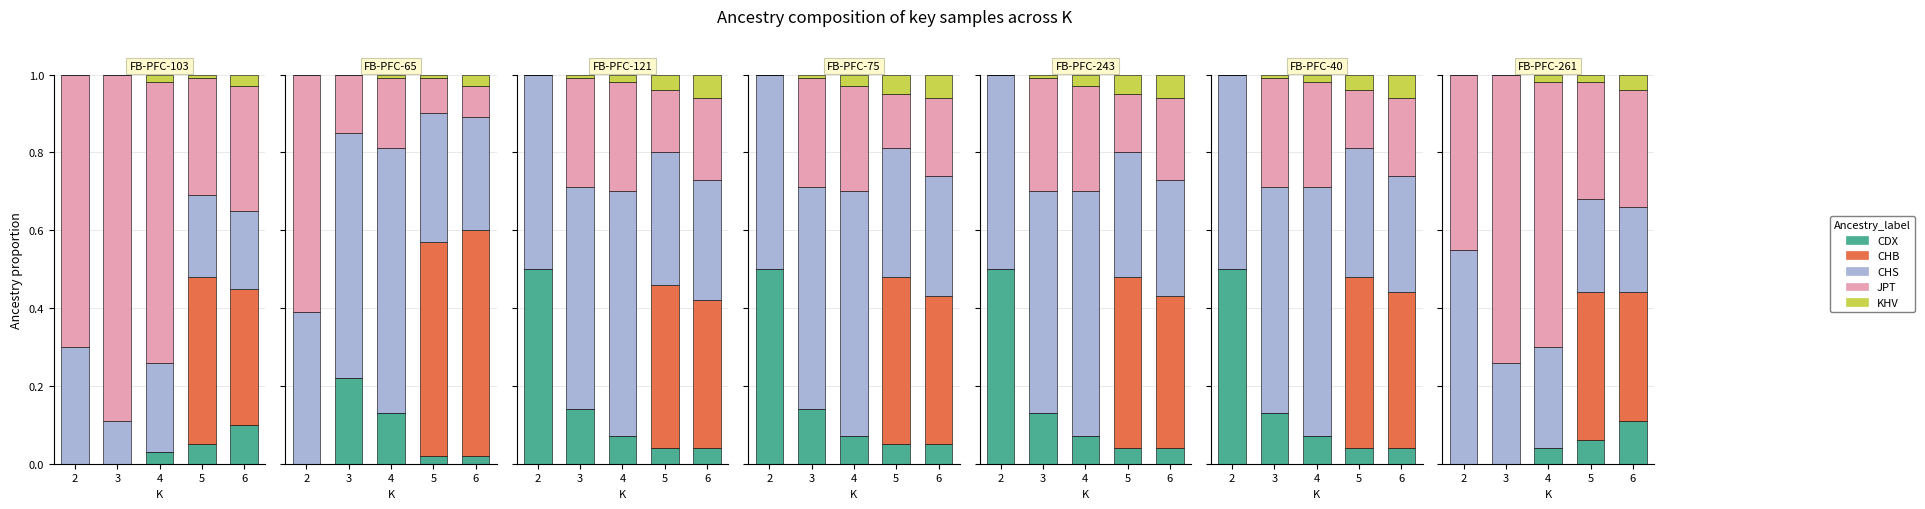

Does the chart contain stacked bars?

No